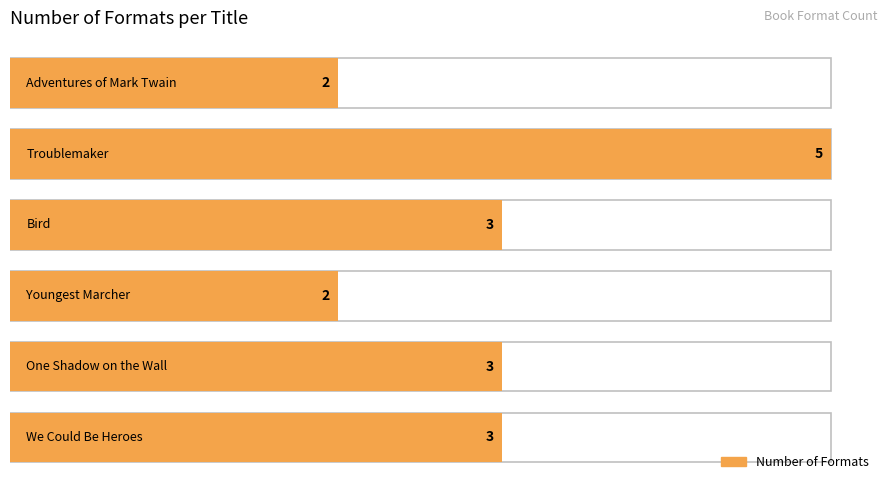

What position from the left is Adventures of Mark Twain?

6